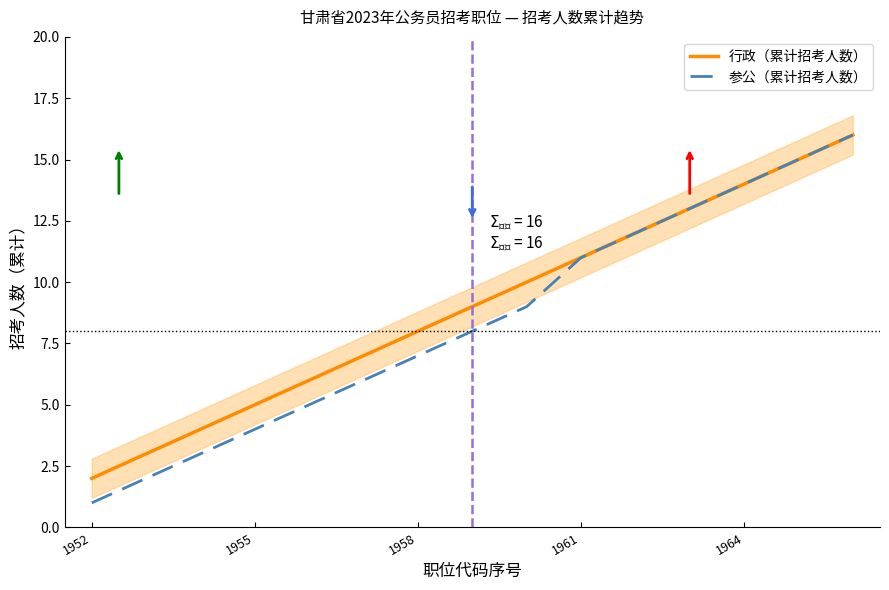

True or false: 行政（累计招考人数） and 参公（累计招考人数） intersect in this chart.

False